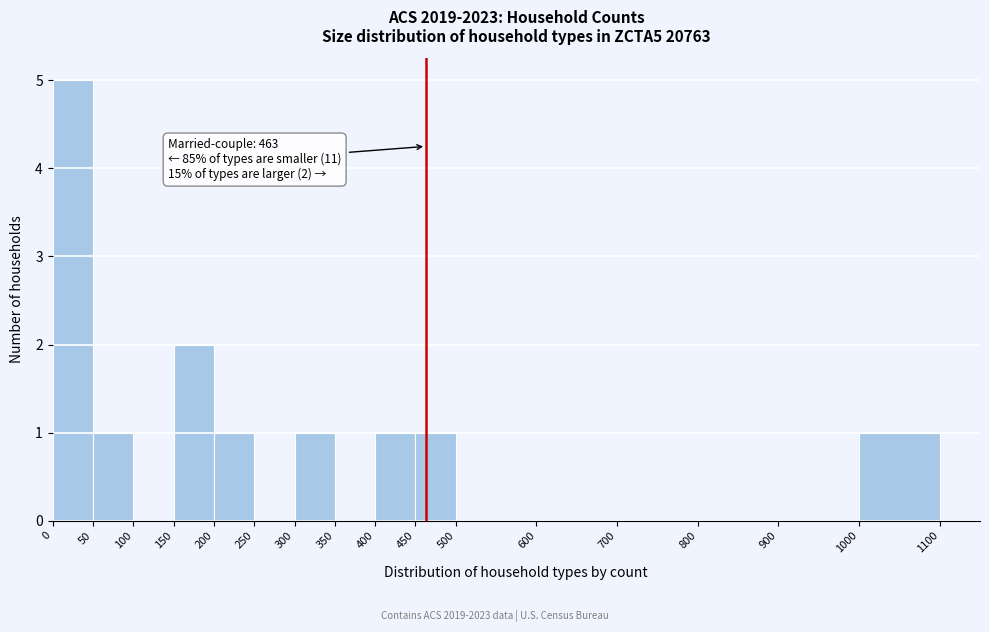

Which range on the x-axis has the tallest bar?

0 to 50